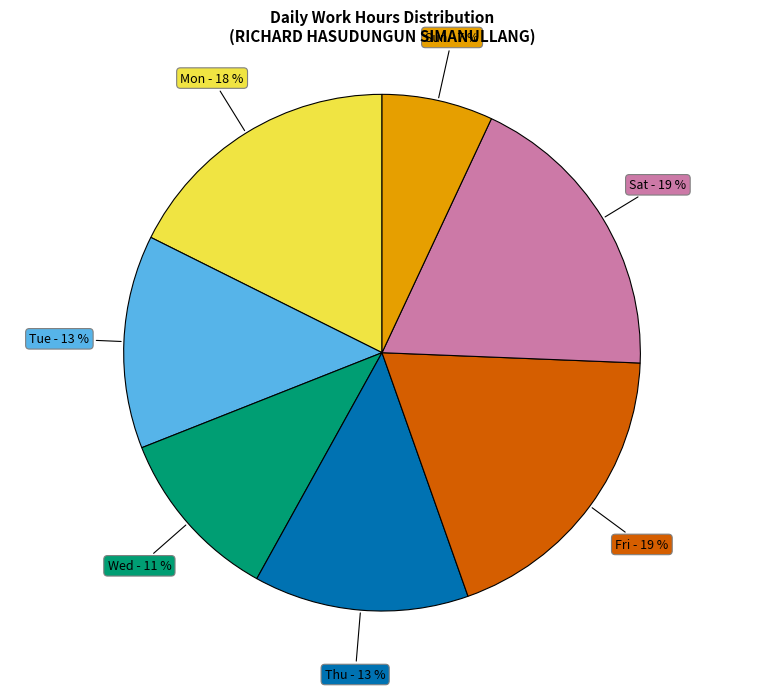

Is there a majority slice in this chart?

No